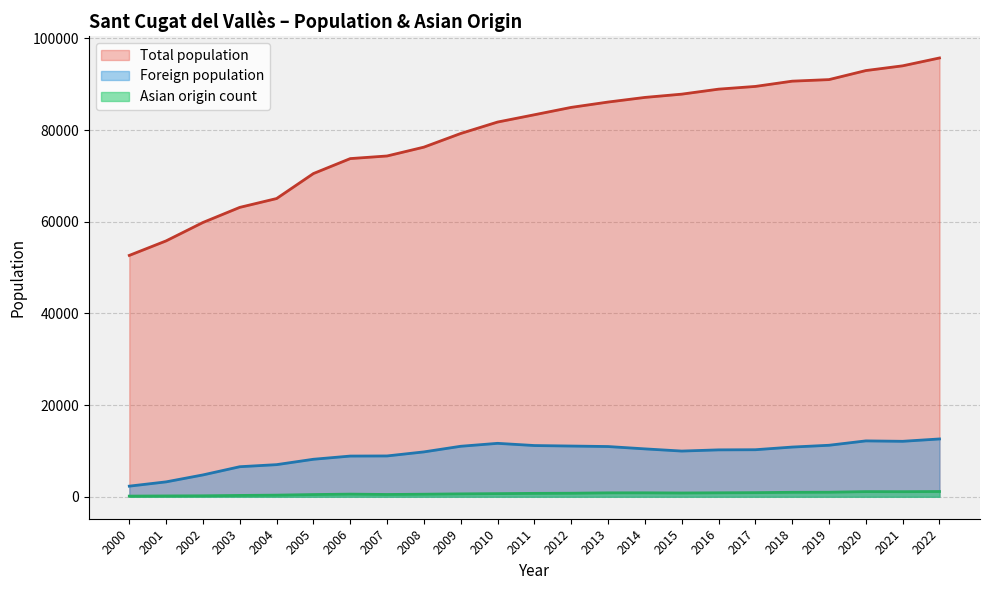

How many lines are shown in the chart?

3